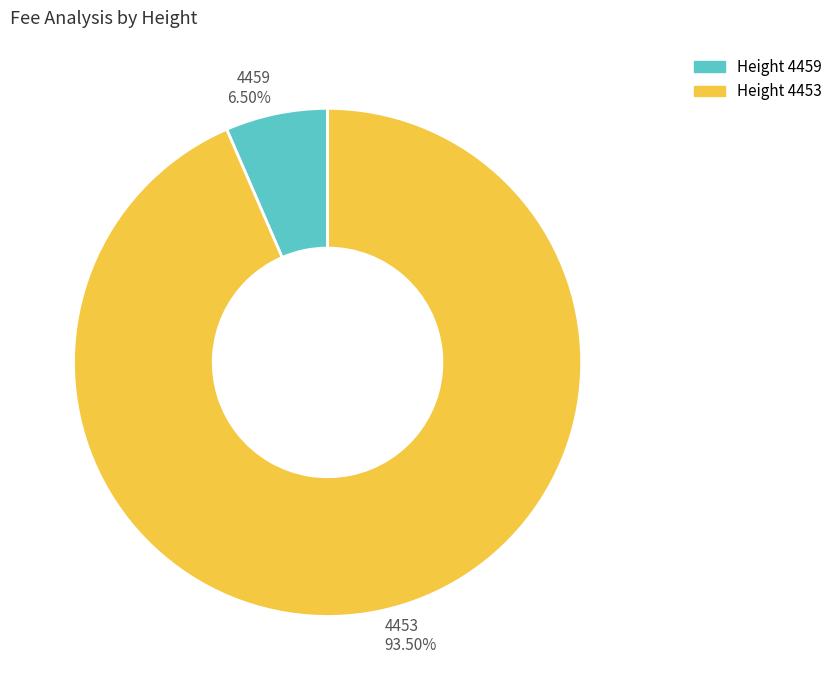

Rank the categories by value from highest to lowest.

4453, 4459